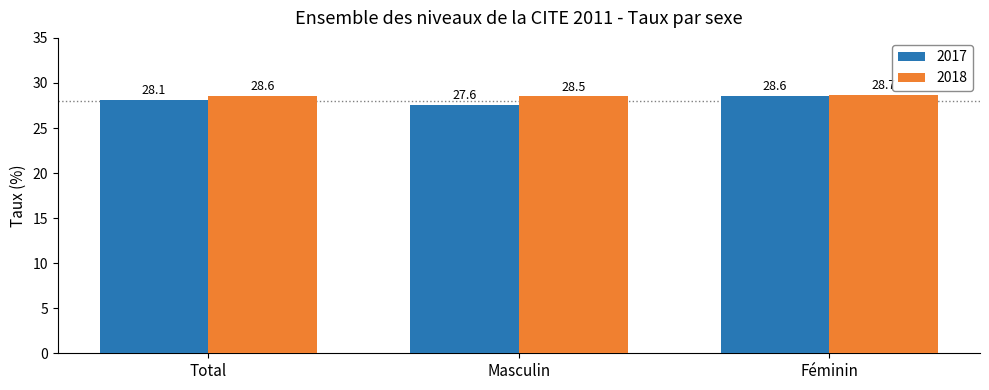

What is the difference between the second highest and minimum values in the 2018 series?

0.1